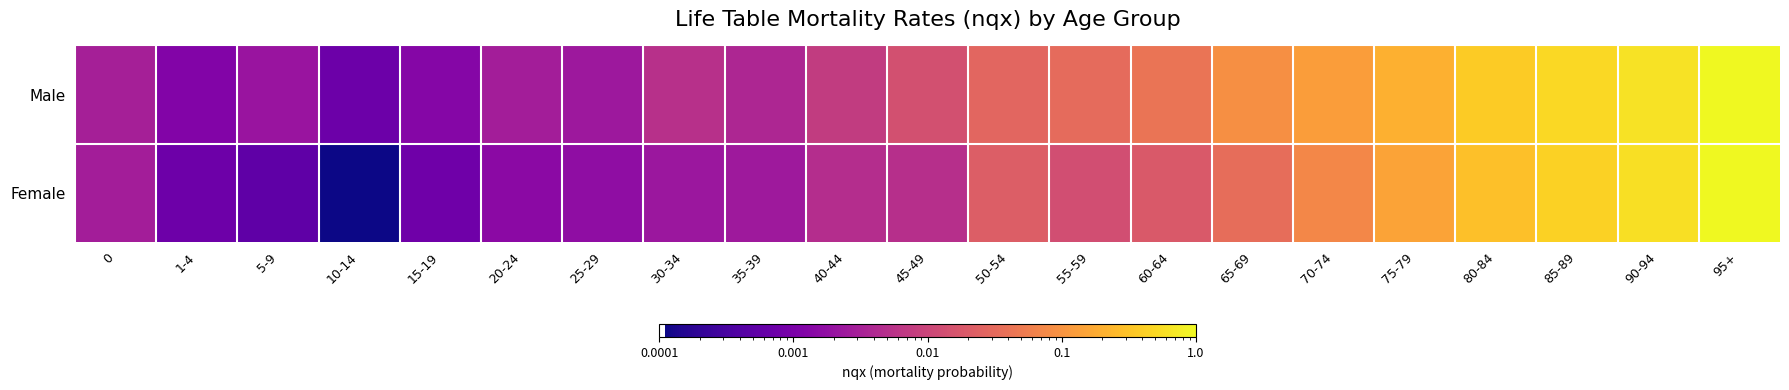

Which series has the widest spread of values?

Female